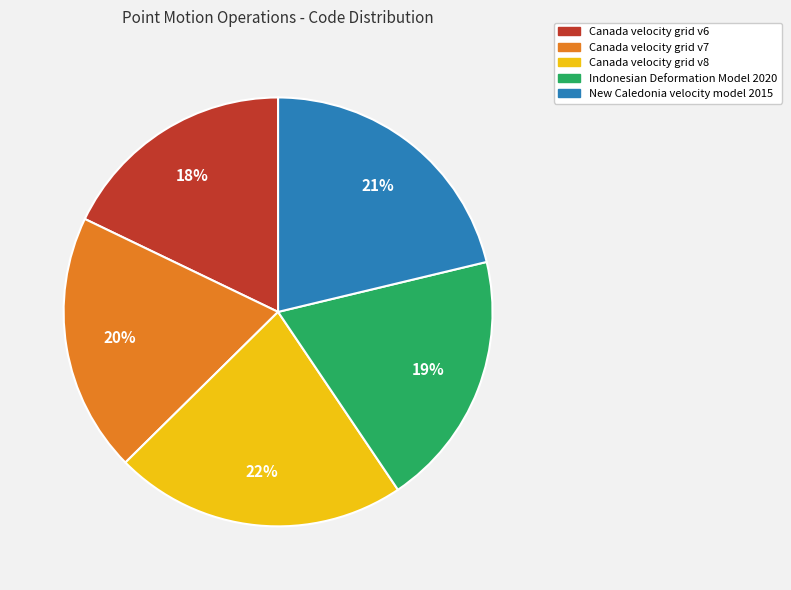

Does any single category account for the majority?

No